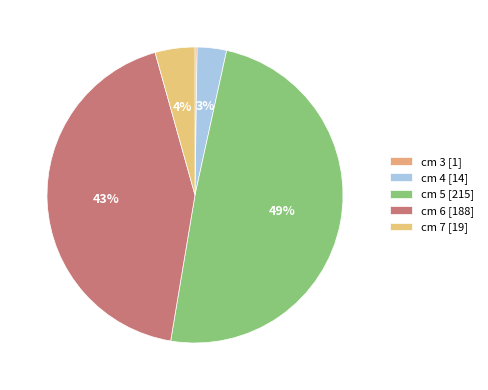

Does cm 7 account for over 50% of the chart?

No